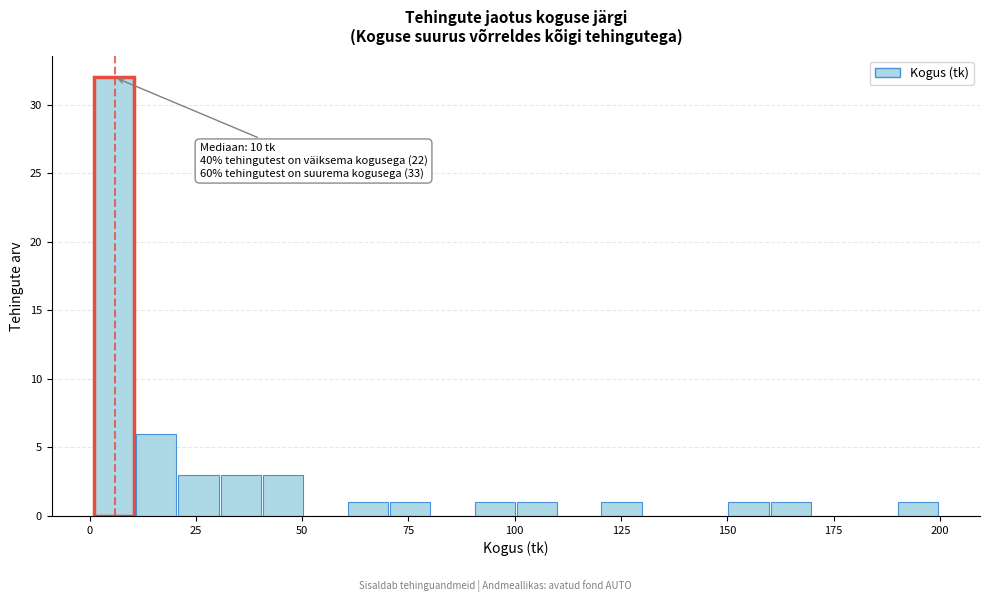

Around what value on the x-axis is the tallest bar? Give the approximate position of its centre, as read against the axis.

5